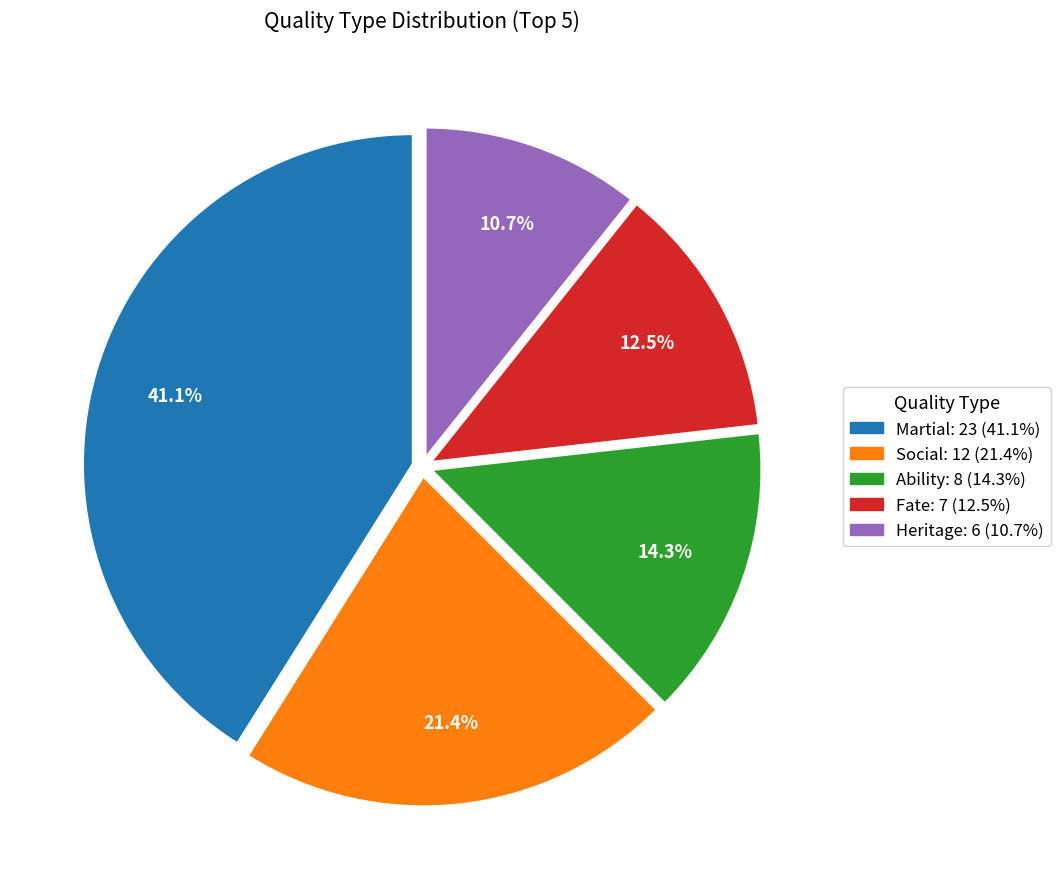

Is it true that Heritage is 16% of the pie?

False